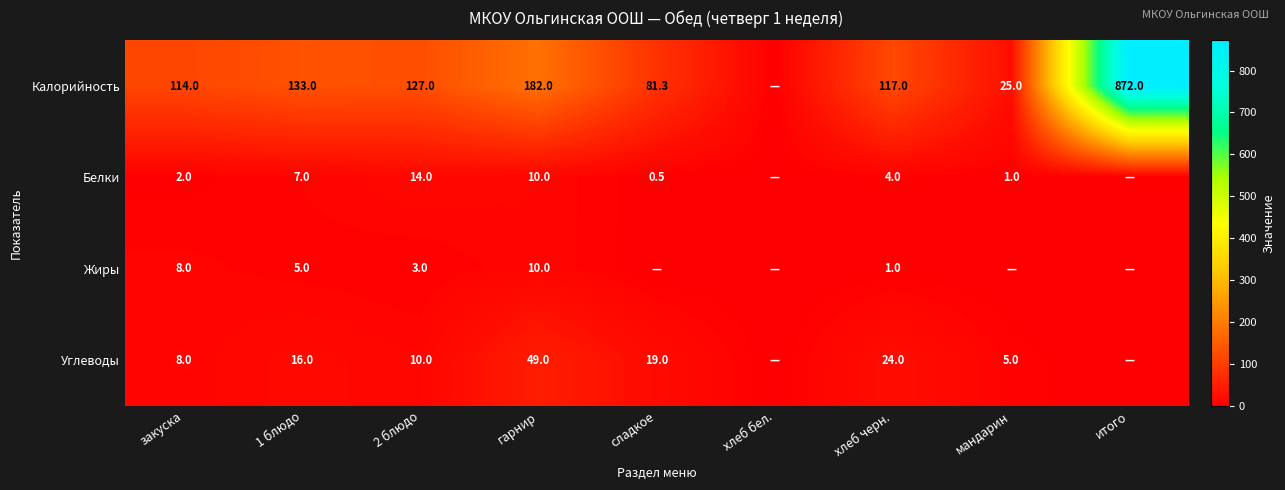

Between 2 блюдо and хлеб черн., which series saw the biggest shift?

Углеводы